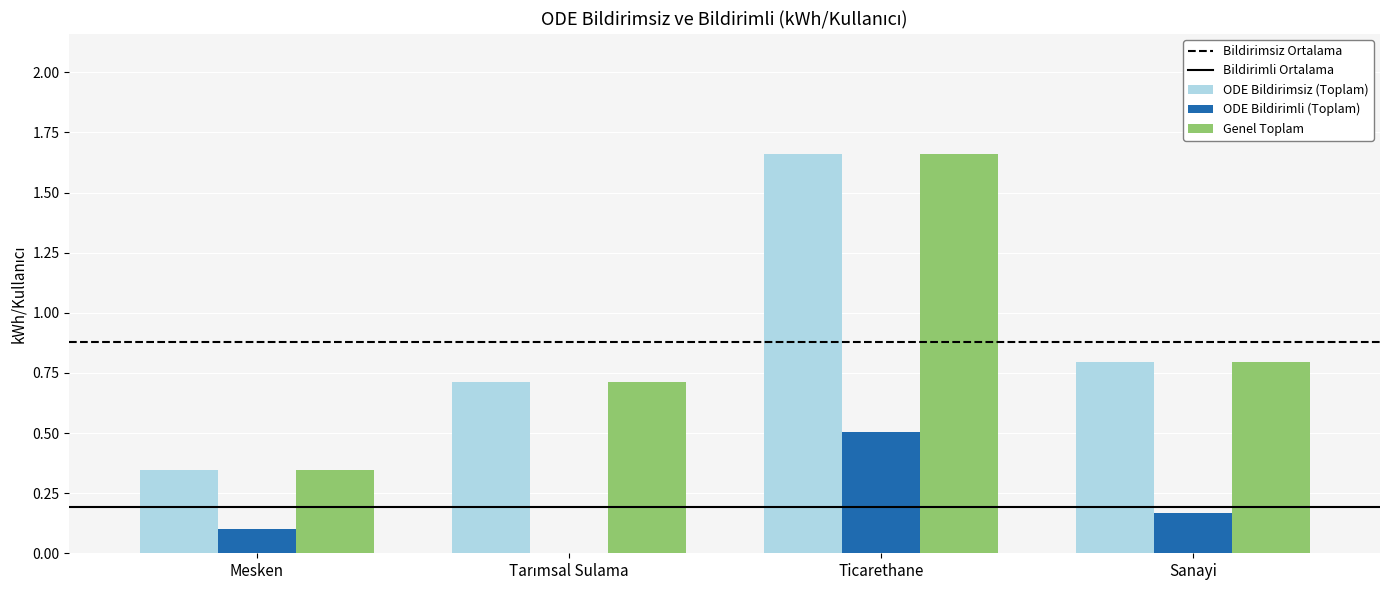

At which category is the sum across all series the highest?

Ticarethane